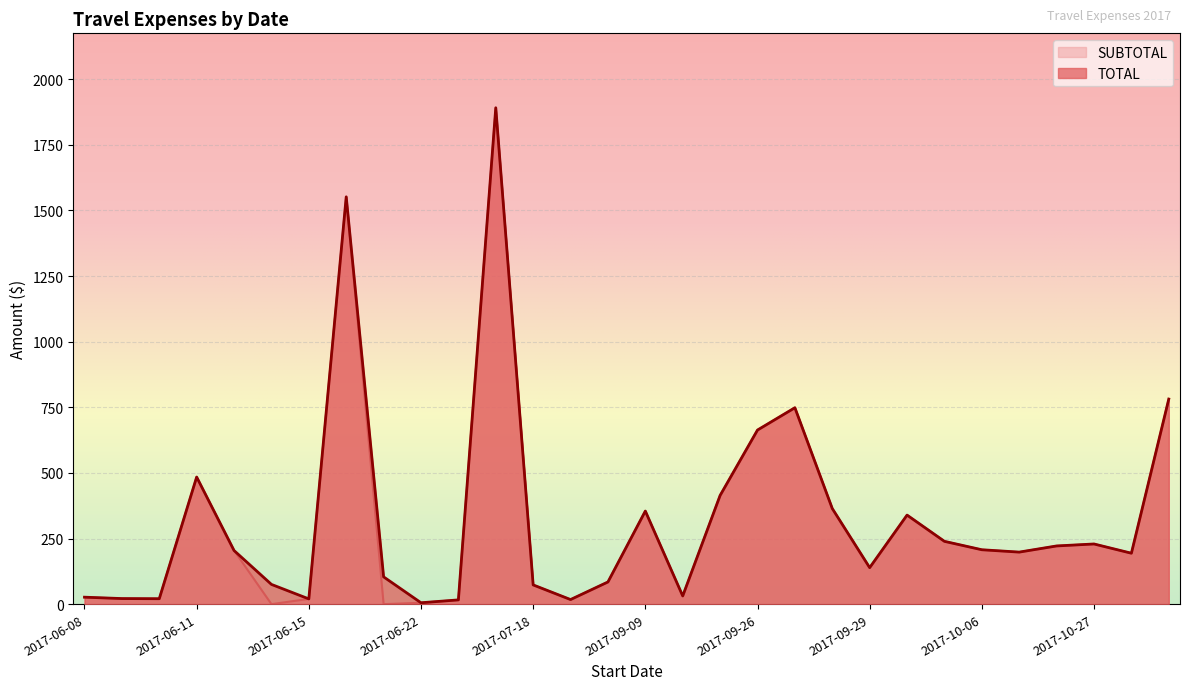

The value of TOTAL at 2017-10-27 is 133.1. True or false?

False